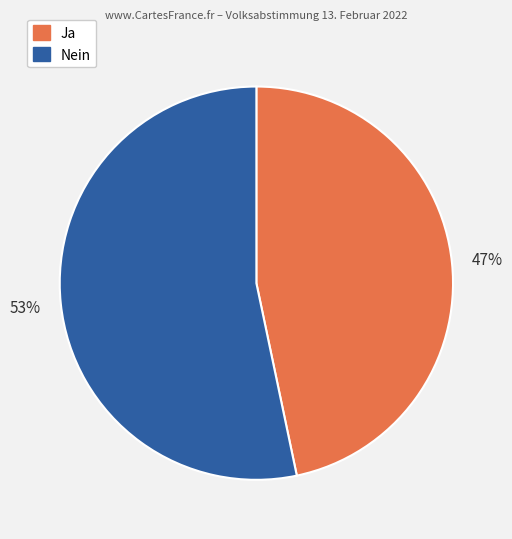

Do Ja and Nein together represent more than half of the pie?

Yes